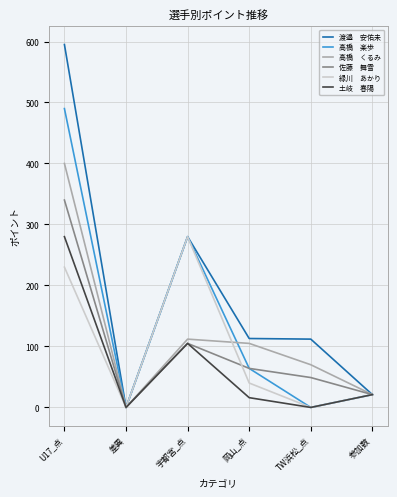

At which category does the chart reach its peak across all series?

U17_点